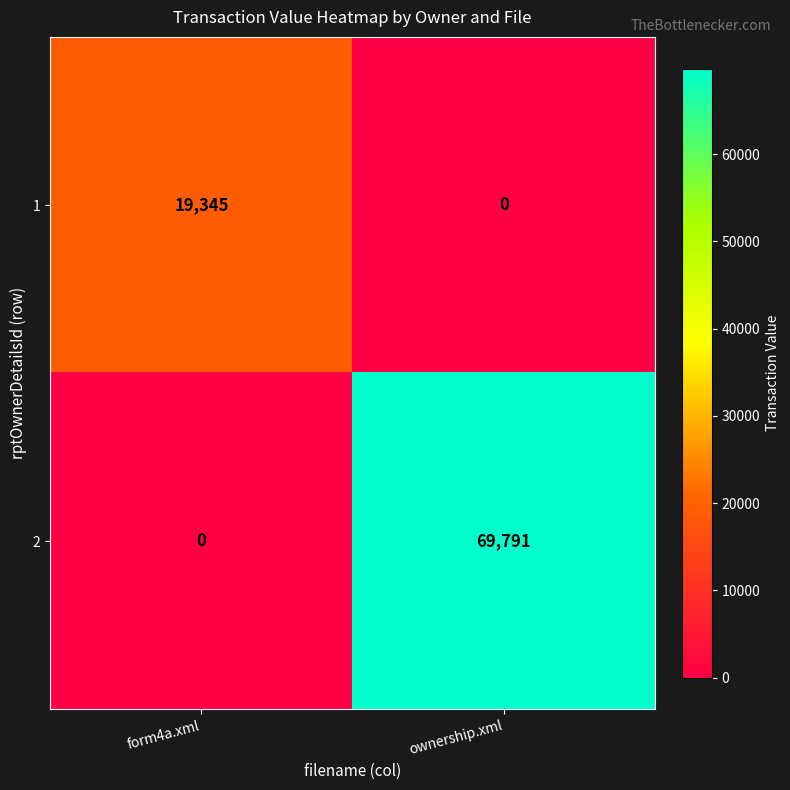

At which category is the sum across all series the highest?

ownership.xml